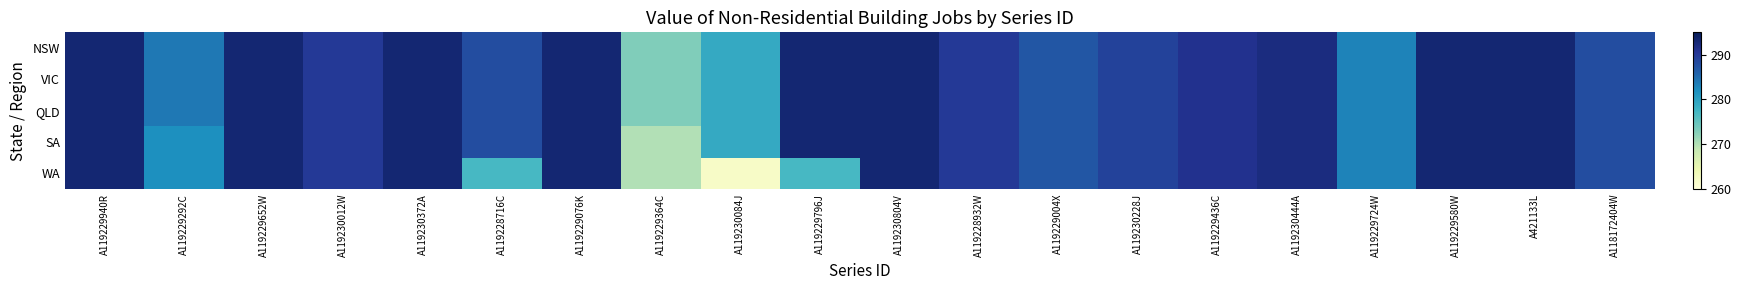

Reading left to right, what are all the values shown in this chart?

NSW: A119229940R=293	A119229292C=284	A119229652W=293	A119230012W=290	A119230372A=293	A119228716C=288	A119229076K=293	A119229364C=273	A119230084J=279	A119229796J=293	A119230804V=293	A119228932W=290	A119229004X=287	A119230228J=289	A119229436C=291	A119230444A=292	A119229724W=283	A119229580W=293	A421133L=293	A118172404W=288
VIC: A119229940R=293	A119229292C=284	A119229652W=293	A119230012W=290	A119230372A=293	A119228716C=288	A119229076K=293	A119229364C=273	A119230084J=279	A119229796J=293	A119230804V=293	A119228932W=290	A119229004X=287	A119230228J=289	A119229436C=291	A119230444A=292	A119229724W=283	A119229580W=293	A421133L=293	A118172404W=288
QLD: A119229940R=293	A119229292C=284	A119229652W=293	A119230012W=290	A119230372A=293	A119228716C=288	A119229076K=293	A119229364C=273	A119230084J=279	A119229796J=293	A119230804V=293	A119228932W=290	A119229004X=287	A119230228J=289	A119229436C=291	A119230444A=292	A119229724W=283	A119229580W=293	A421133L=293	A118172404W=288
SA: A119229940R=293	A119229292C=282	A119229652W=293	A119230012W=290	A119230372A=293	A119228716C=288	A119229076K=293	A119229364C=270	A119230084J=279	A119229796J=293	A119230804V=293	A119228932W=290	A119229004X=287	A119230228J=289	A119229436C=291	A119230444A=292	A119229724W=283	A119229580W=293	A421133L=293	A118172404W=288
WA: A119229940R=293	A119229292C=282	A119229652W=293	A119230012W=290	A119230372A=293	A119228716C=277	A119229076K=293	A119229364C=270	A119230084J=262	A119229796J=277	A119230804V=293	A119228932W=290	A119229004X=287	A119230228J=289	A119229436C=291	A119230444A=292	A119229724W=283	A119229580W=293	A421133L=293	A118172404W=288